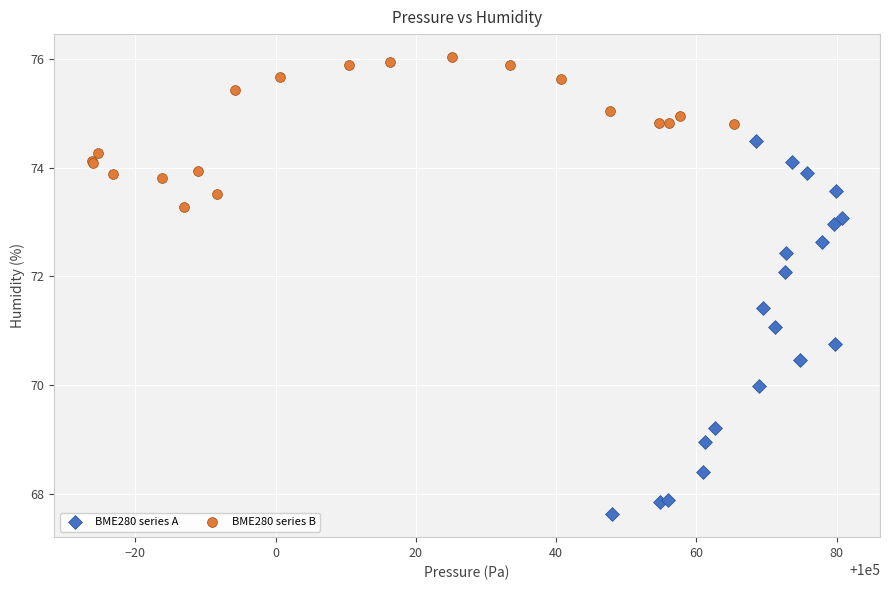

Which series reaches the minimum Y coordinate?

BME280 series A